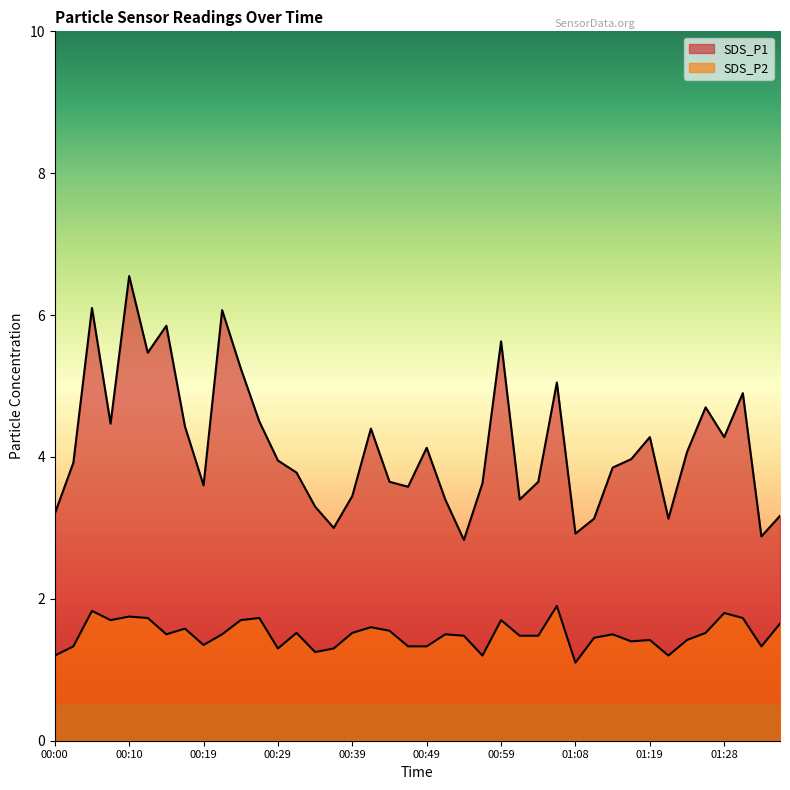

True or false: SDS_P2 and SDS_P1 intersect in this chart.

False